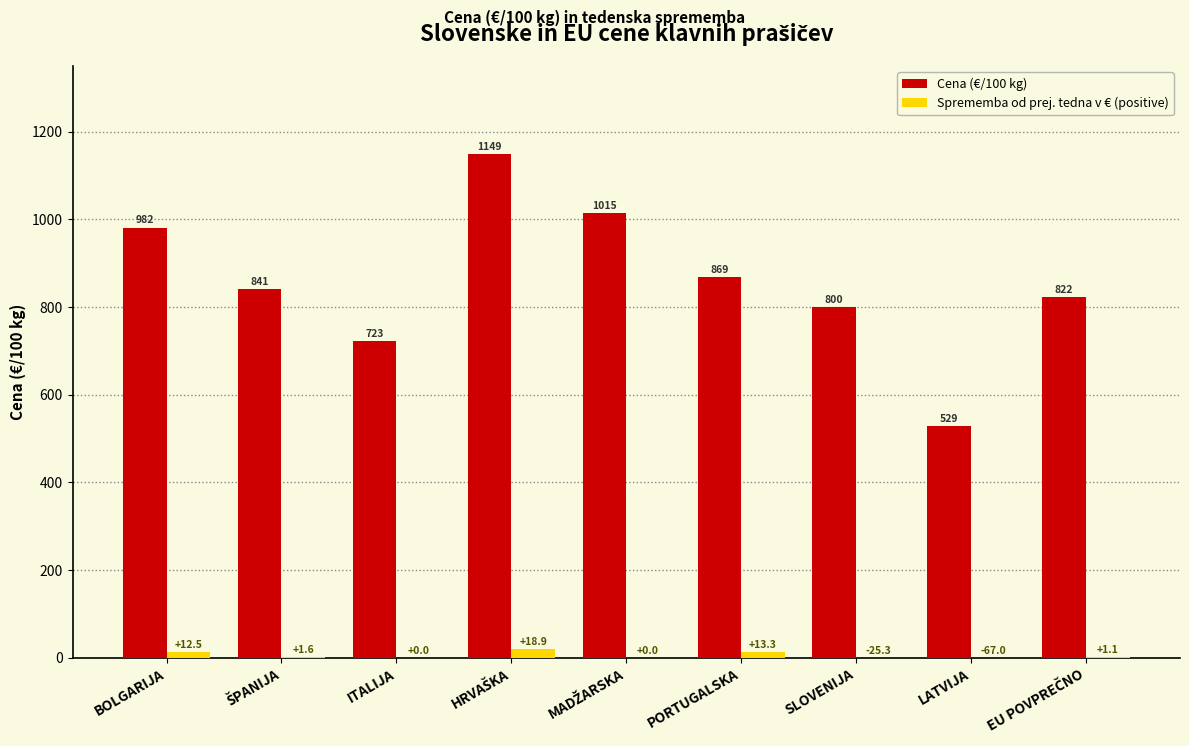

At which label is Sprememba od prej. tedna v € (positive) closest to 9?

BOLGARIJA